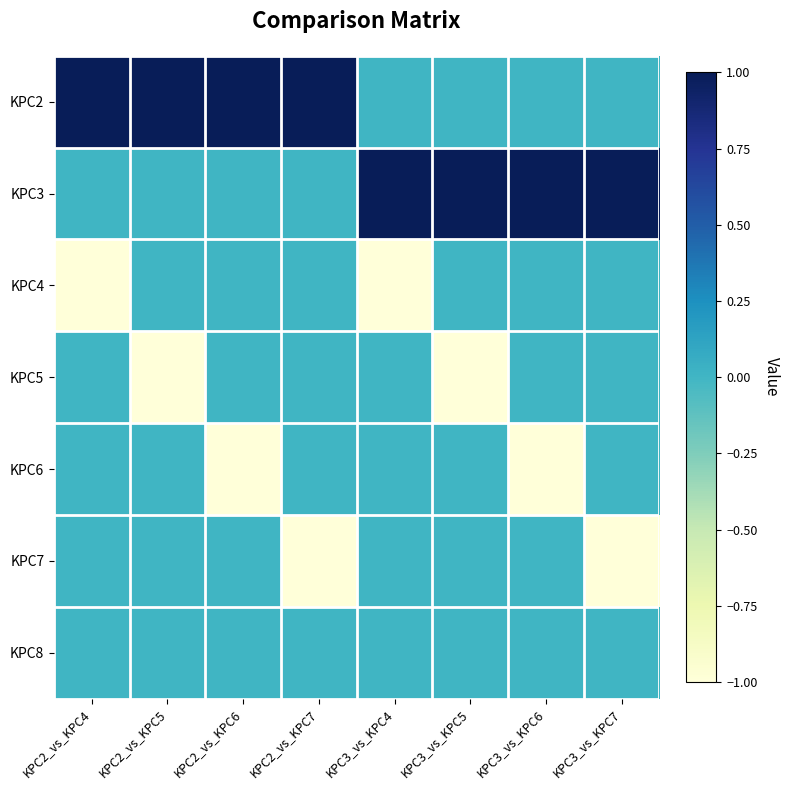

Which label corresponds to the smallest value in the chart?

KPC2_vs_KPC4